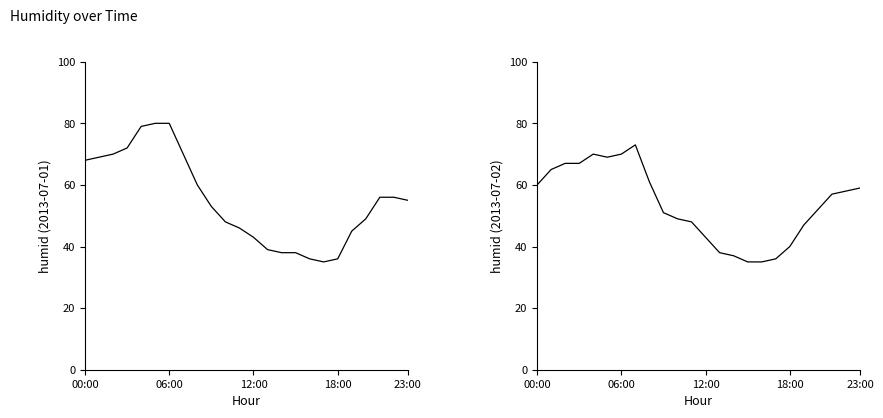

Reading left to right, transcribe all the data shown in this chart.

2013-07-01: 68	69	70	72	79	80	80	70	60	53	48	46	43	39	38	38	36	35	36	45	49	56	56	55
2013-07-02: 60	65	67	67	70	69	70	73	61	51	49	48	43	38	37	35	35	36	40	47	52	57	58	59